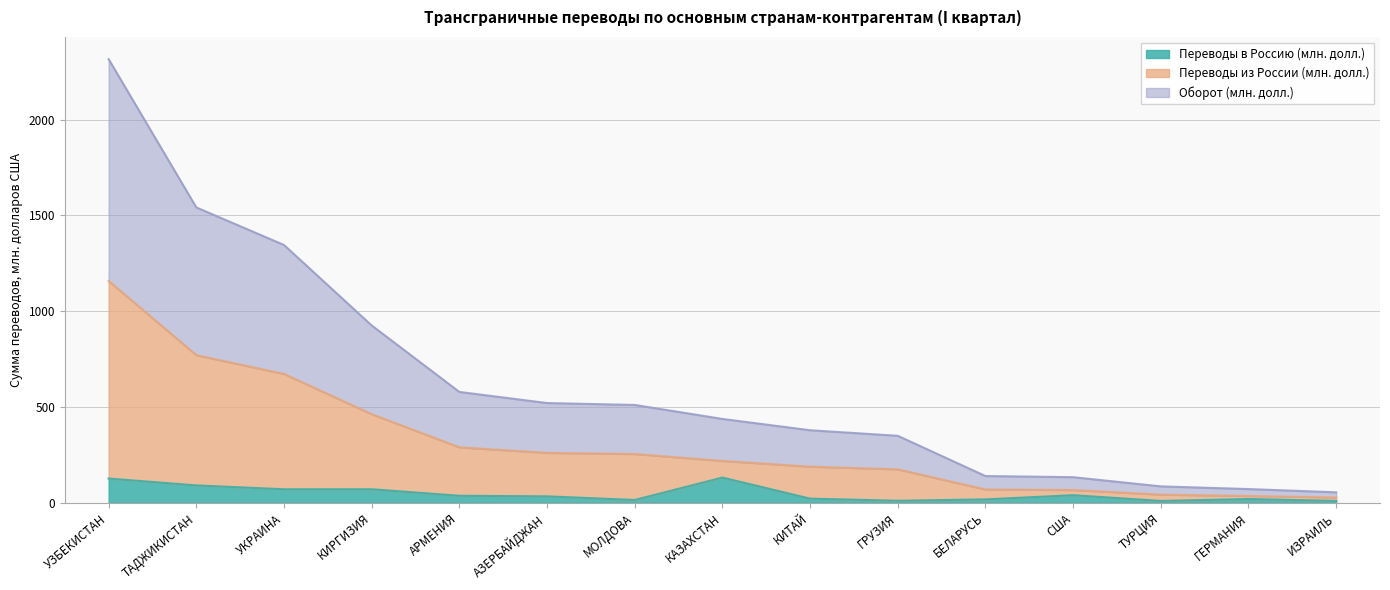

Rank the series by their maximum value, from lowest to highest.

Переводы в Россию (млн. долл.), Переводы из России (млн. долл.), Оборот (млн. долл.)